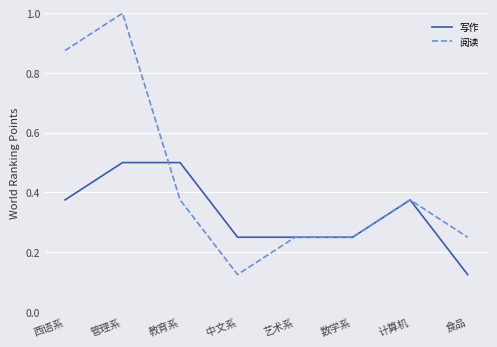

What position from the left is 计算机?

7